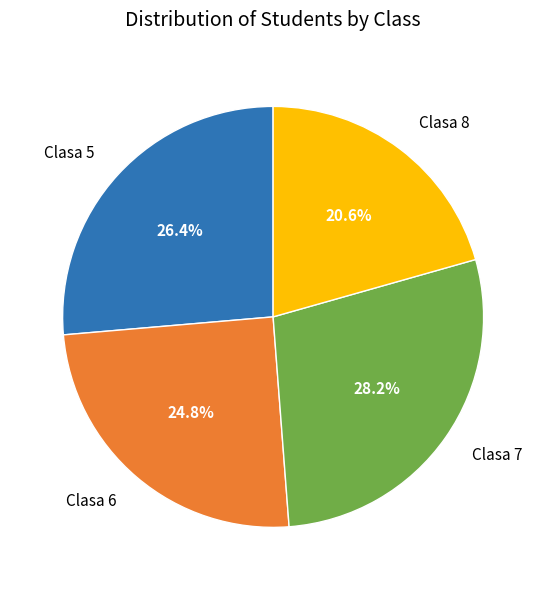

Approximately how many times larger is the value at Clasa 8 compared to Clasa 5?

0.8